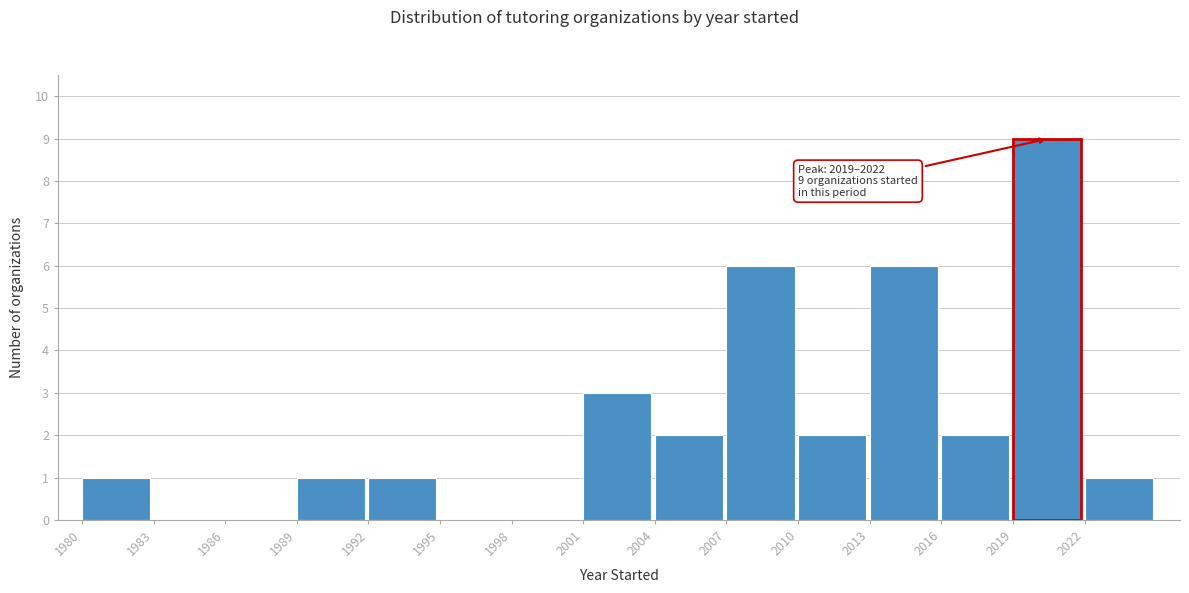

Over which range of the x-axis is the bar tallest?

2019 to 2022